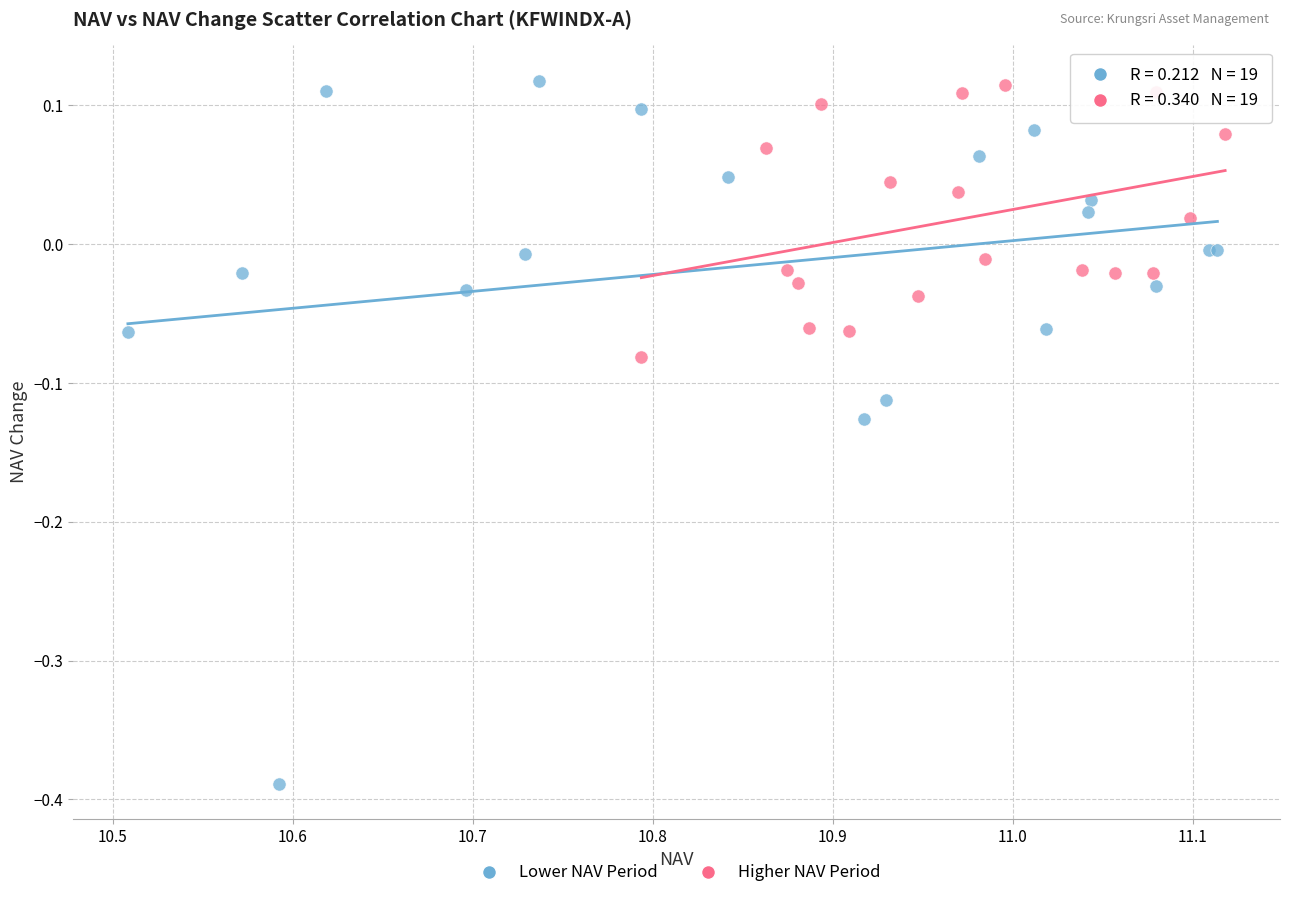

Which series has the widest spread of Y values?

Lower NAV Period